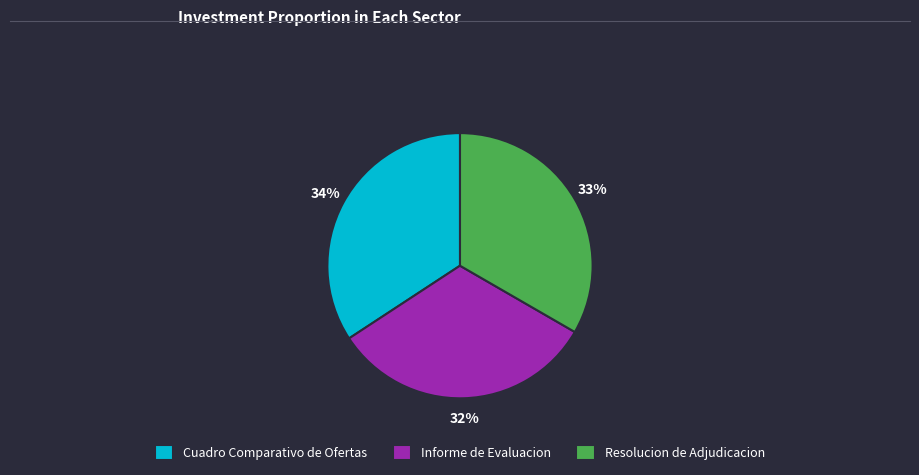

Rank the categories by value from highest to lowest.

Cuadro Comparativo de Ofertas, Resolucion de Adjudicacion, Informe de Evaluacion